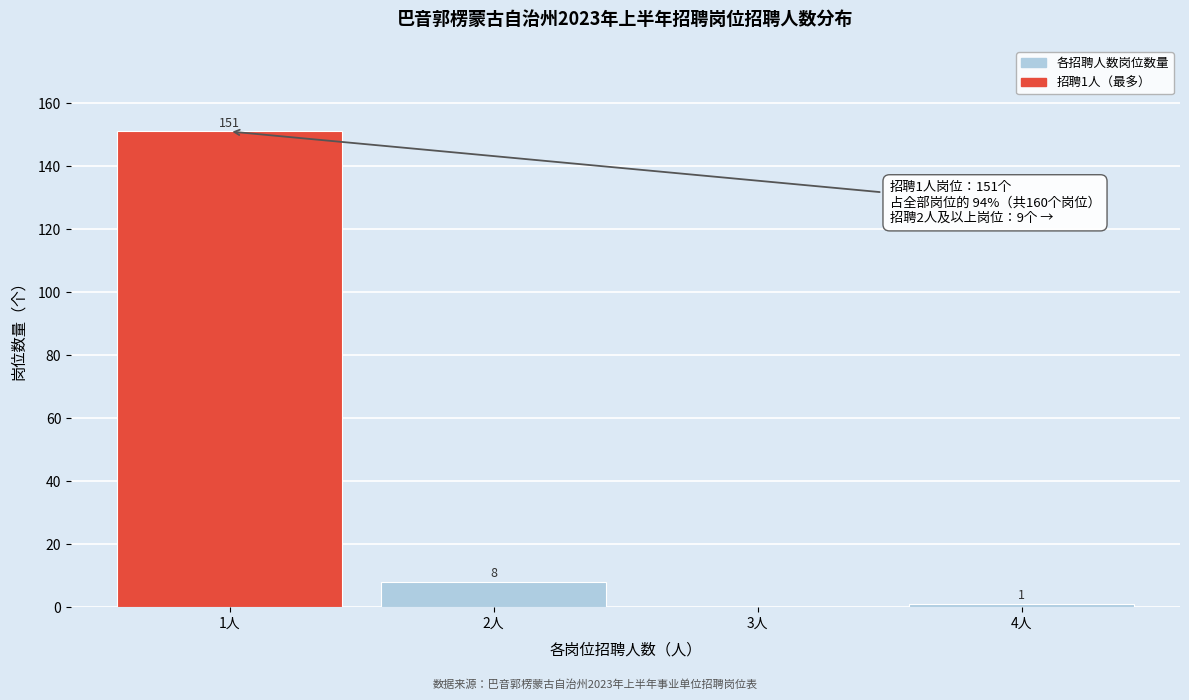

Reading left to right, extract all data points from this chart.

1人=151	2人=8	3人=0	4人=1